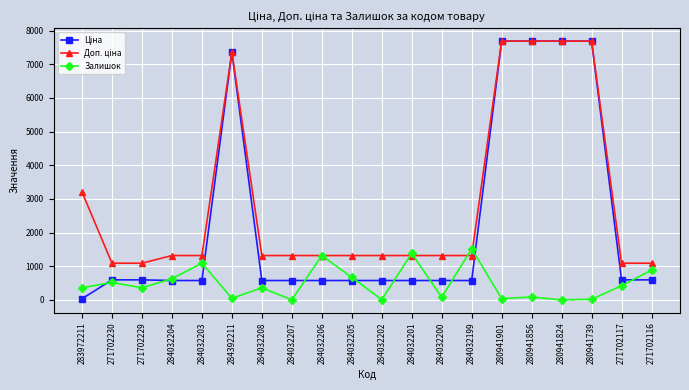

True or false: Залишок has more than 2 points higher than both neighbors.

True